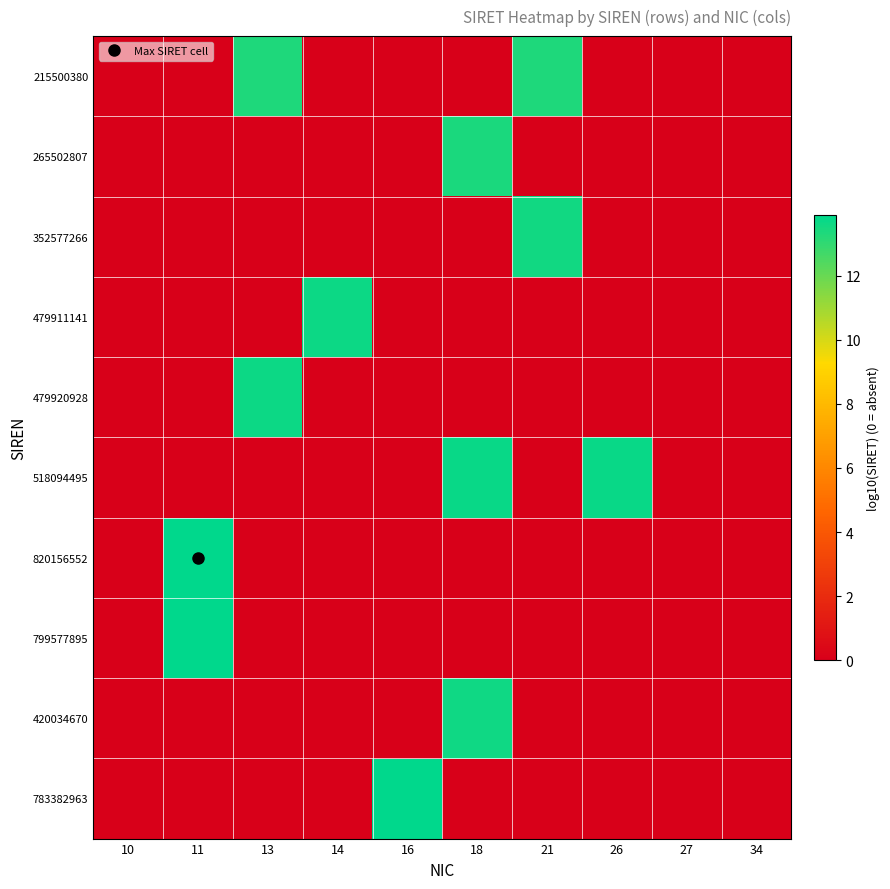

Reading right to left, list all the values displayed in this chart.

215500380: 34=0.0	27=0.0	26=0.0	21=13.3	18=0.0	16=0.0	14=0.0	13=13.3	11=0.0	10=0.0
265502807: 34=0.0	27=0.0	26=0.0	21=0.0	18=13.4	16=0.0	14=0.0	13=0.0	11=0.0	10=0.0
352577266: 34=0.0	27=0.0	26=0.0	21=13.5	18=0.0	16=0.0	14=0.0	13=0.0	11=0.0	10=0.0
479911141: 34=0.0	27=0.0	26=0.0	21=0.0	18=0.0	16=0.0	14=13.7	13=0.0	11=0.0	10=0.0
479920928: 34=0.0	27=0.0	26=0.0	21=0.0	18=0.0	16=0.0	14=0.0	13=13.7	11=0.0	10=0.0
518094495: 34=0.0	27=0.0	26=13.7	21=0.0	18=13.7	16=0.0	14=0.0	13=0.0	11=0.0	10=0.0
820156552: 34=0.0	27=0.0	26=0.0	21=0.0	18=0.0	16=0.0	14=0.0	13=0.0	11=13.9	10=0.0
799577895: 34=0.0	27=0.0	26=0.0	21=0.0	18=0.0	16=0.0	14=0.0	13=0.0	11=13.9	10=0.0
420034670: 34=0.0	27=0.0	26=0.0	21=0.0	18=13.6	16=0.0	14=0.0	13=0.0	11=0.0	10=0.0
783382963: 34=0.0	27=0.0	26=0.0	21=0.0	18=0.0	16=13.9	14=0.0	13=0.0	11=0.0	10=0.0